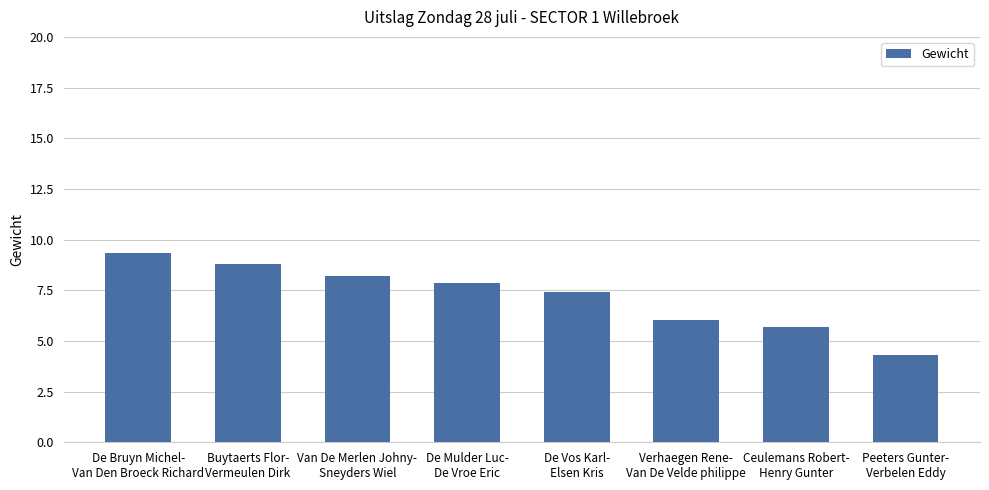

What is the approximate value at Peeters Gunter-
Verbelen Eddy?

4.3